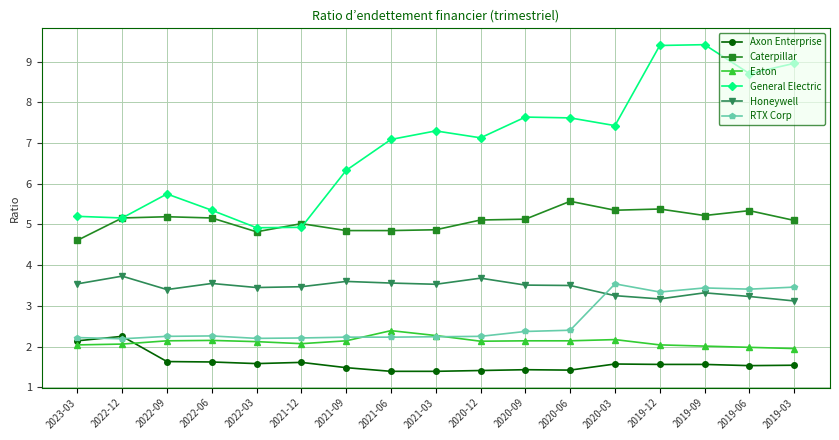

What is the average value of the Axon Enterprise series?

1.6